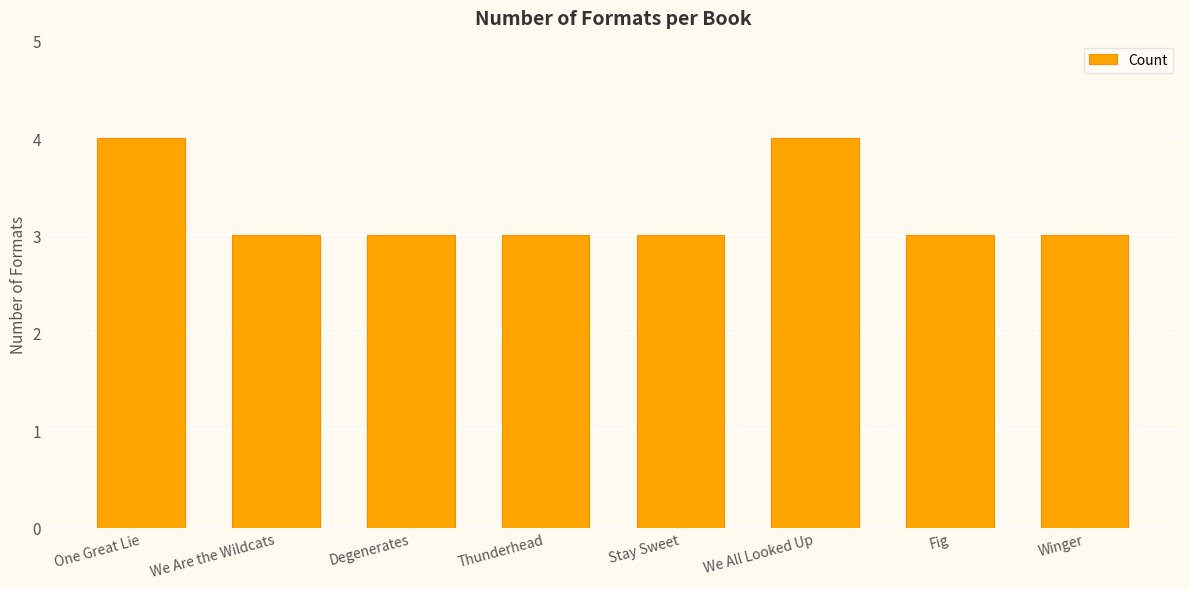

Between We All Looked Up and Stay Sweet, which is larger?

We All Looked Up